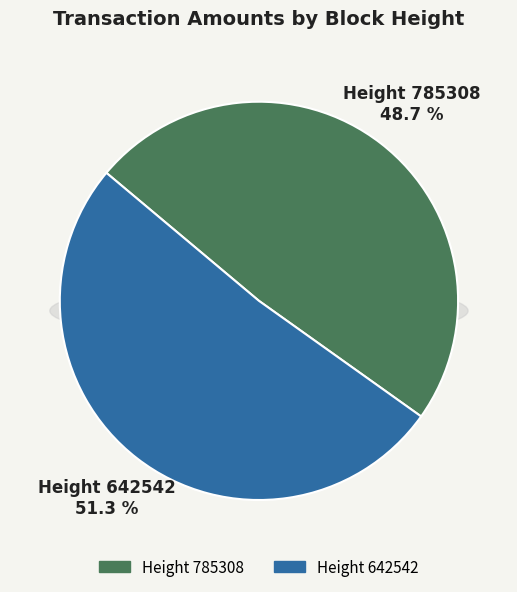

Which slice is the smallest?

785308